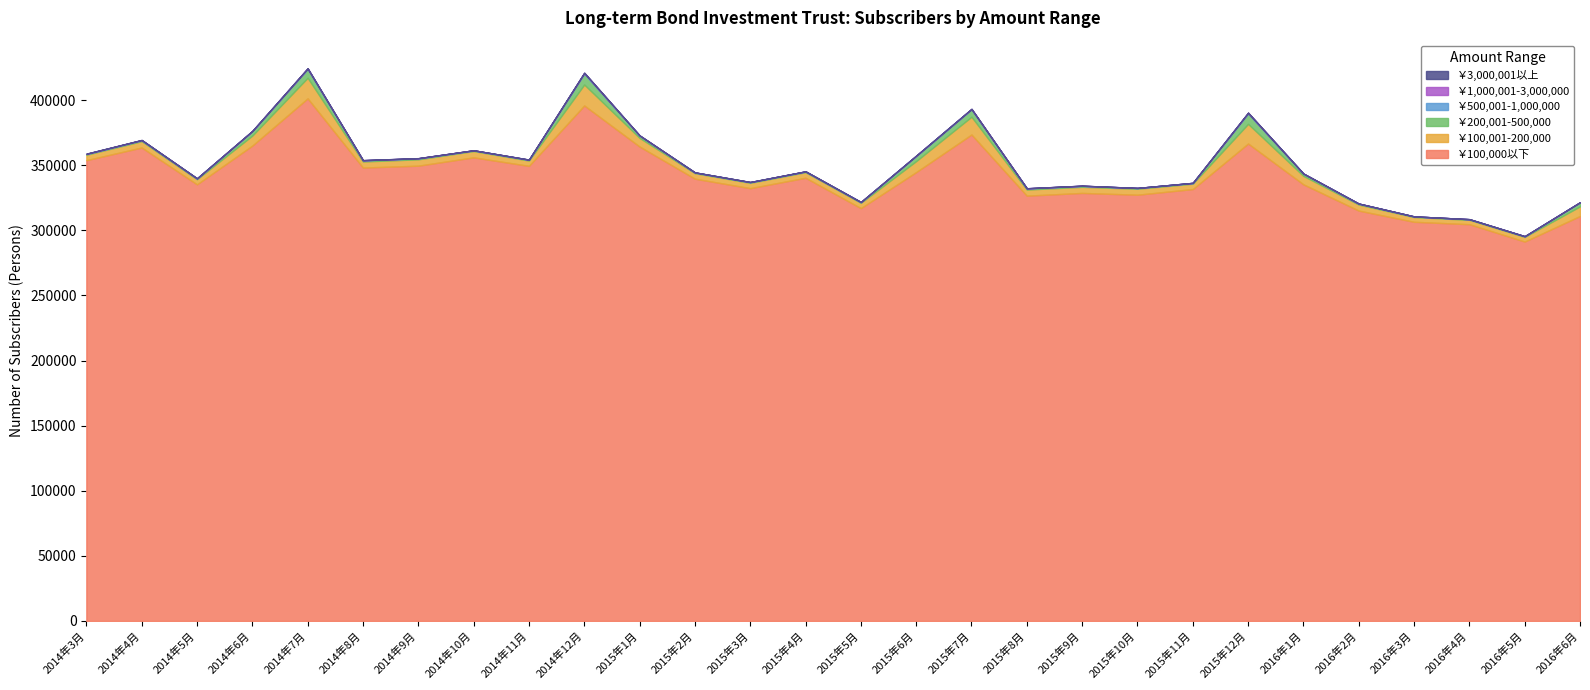

What is the difference between the ￥100,000以下 values at 2015年3月 and 2015年7月?

41191